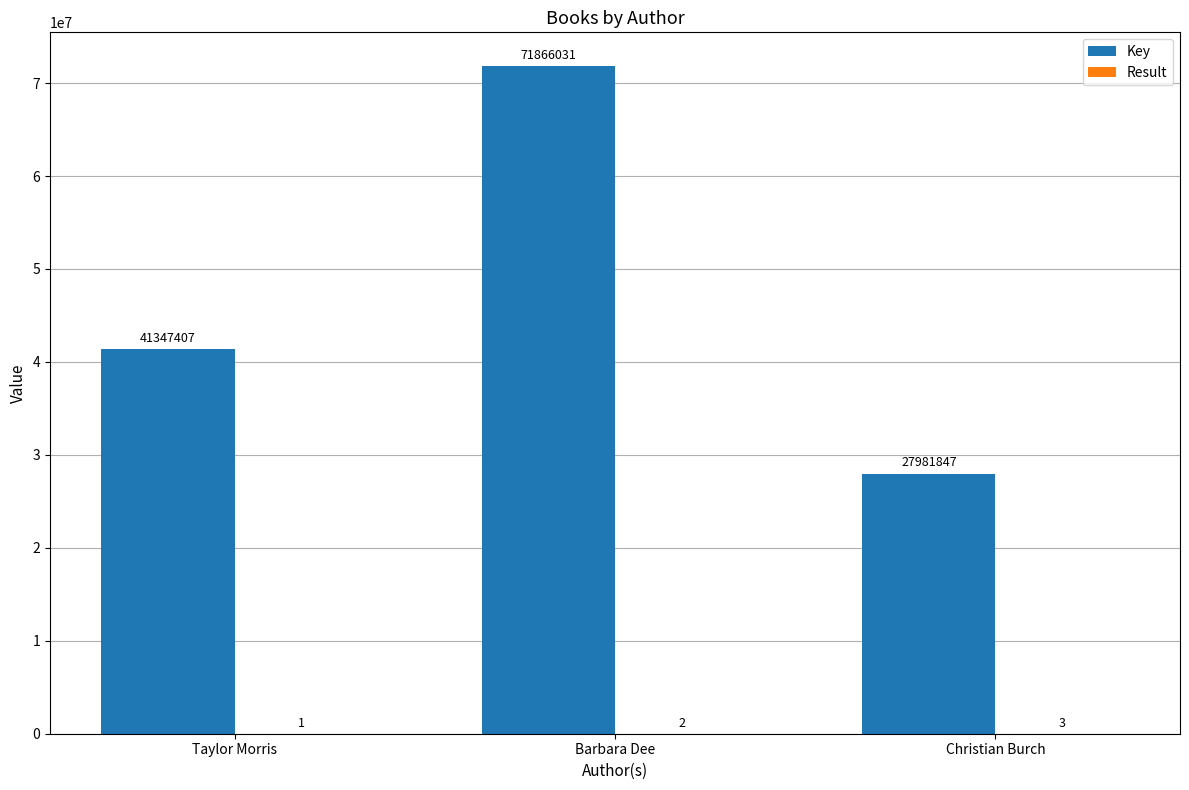

At which category is the sum across all series the highest?

Barbara Dee